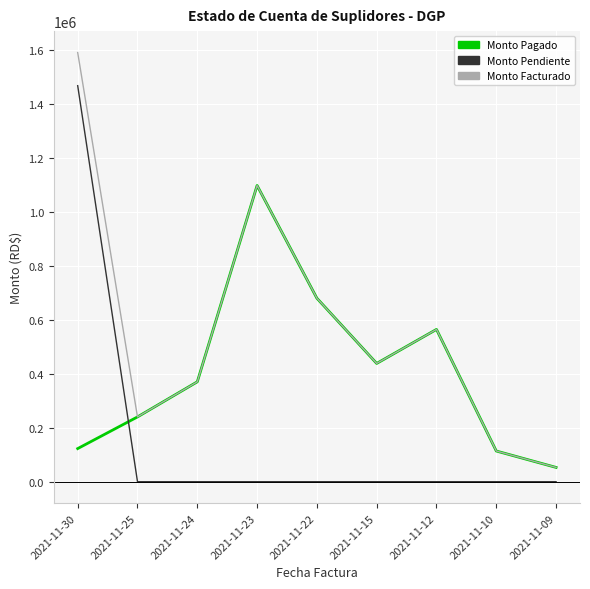

What is the total value across all series at 2021-11-24?

740000.0